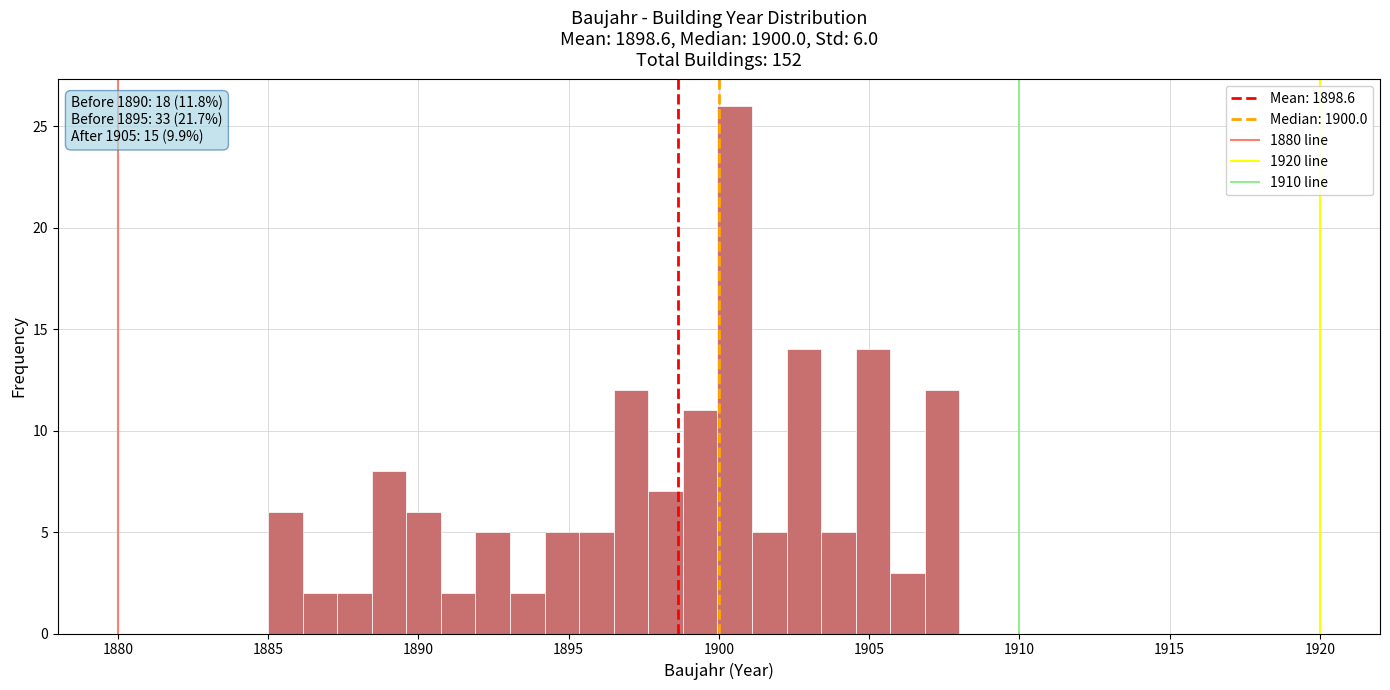

Around what value on the x-axis is the tallest bar? Give the approximate position of its centre, as read against the axis.

1900.5